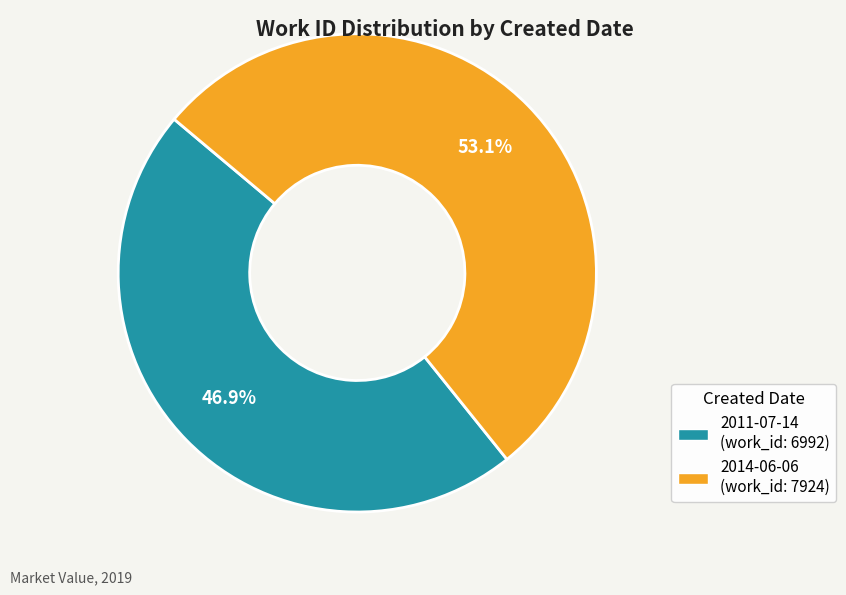

True or false: 2014-06-06 accounts for 53% of the total.

True